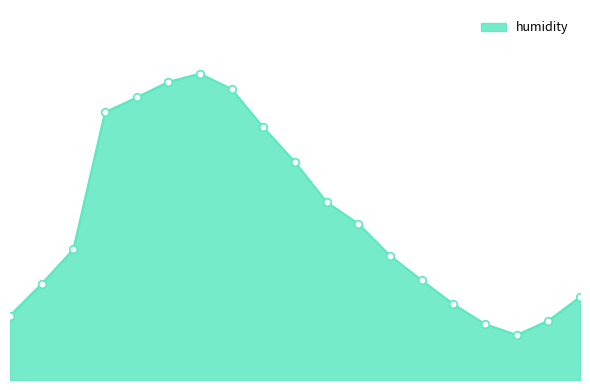

Is this an area chart (filled region under the line)?

Yes